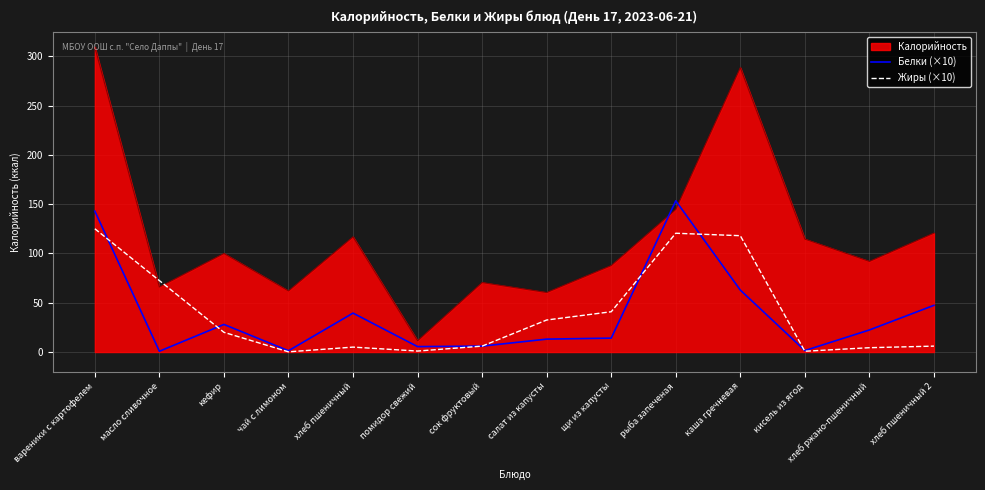

True or false: Калорийность has a value of 60.4 at салат из капусты.

True